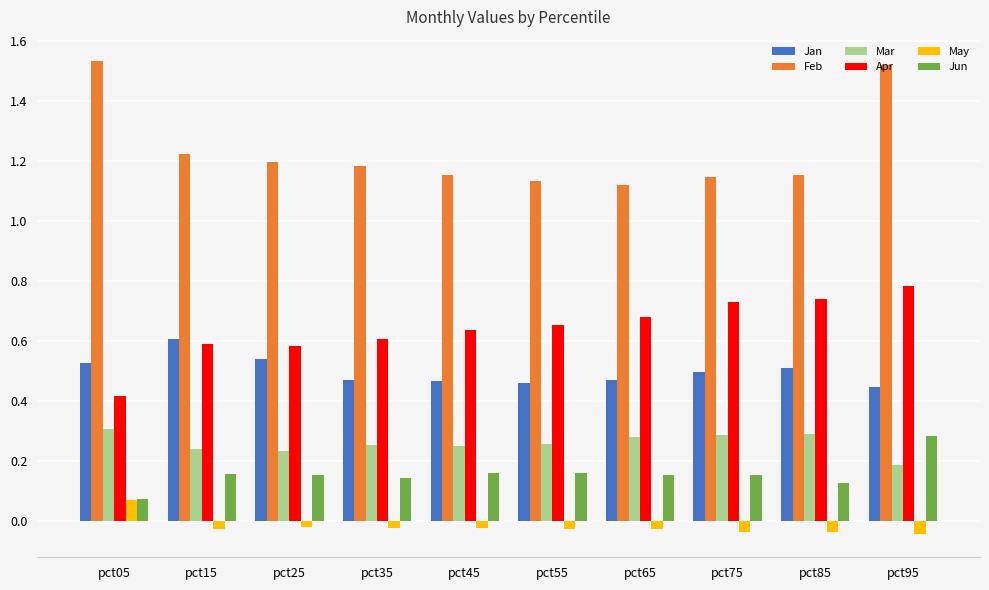

Where is Apr nearest to the value 0?

pct05